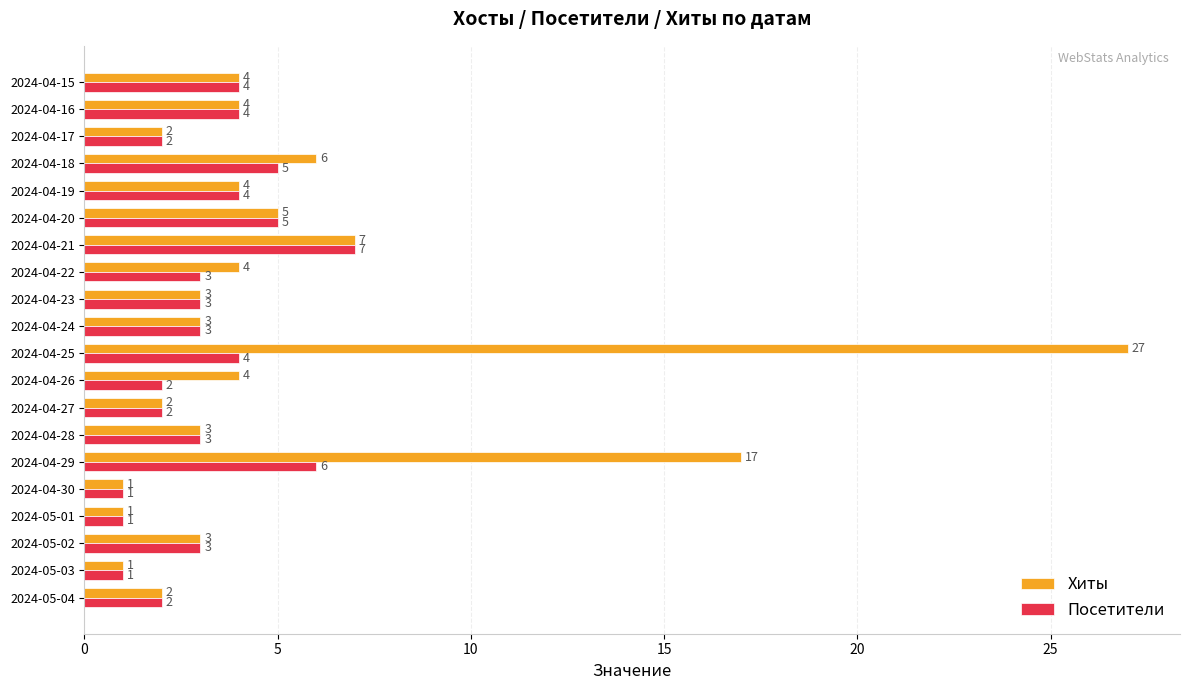

List the series in order of their overall mean, lowest first.

Посетители, Хиты